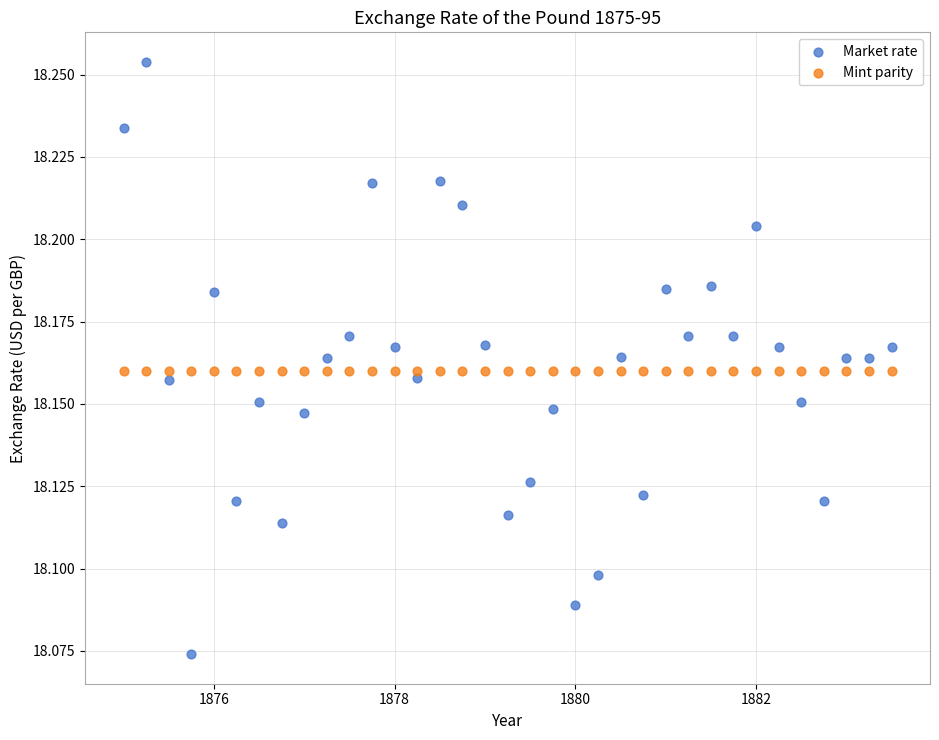

What are all the series names shown in the legend?

Market rate, Mint parity